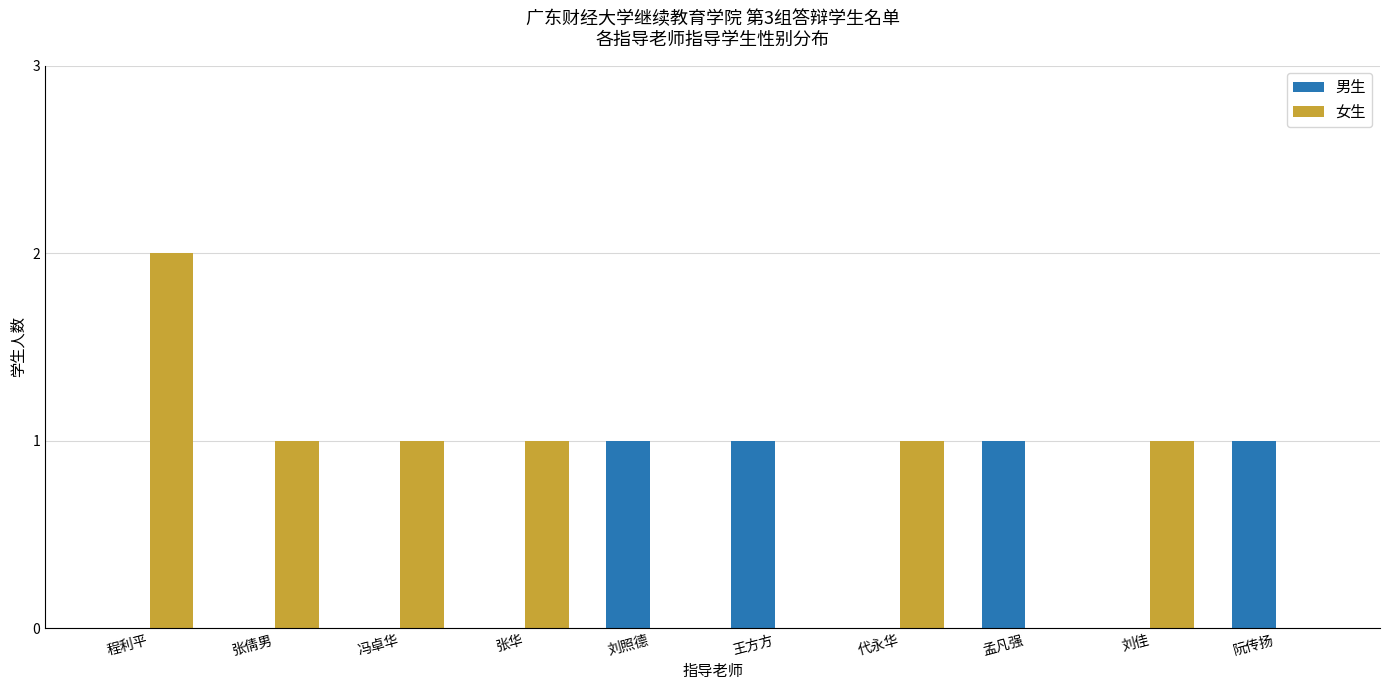

How many groups of bars are there?

10